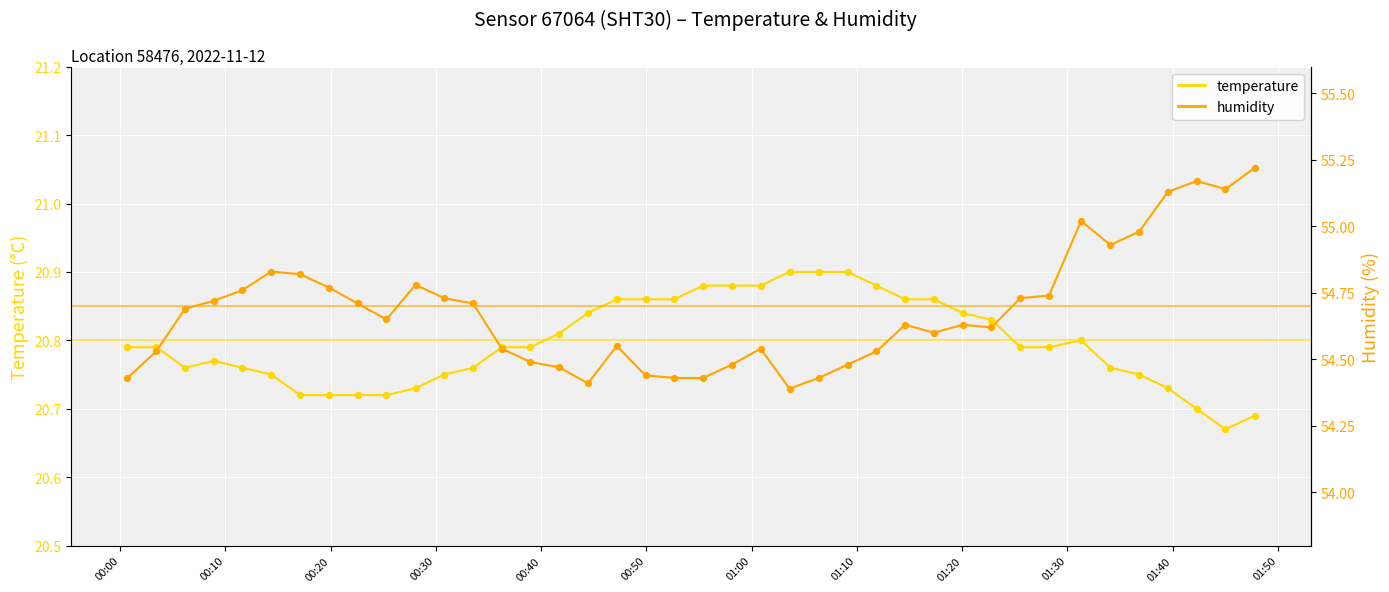

Which series contains the lowest Y value?

temperature